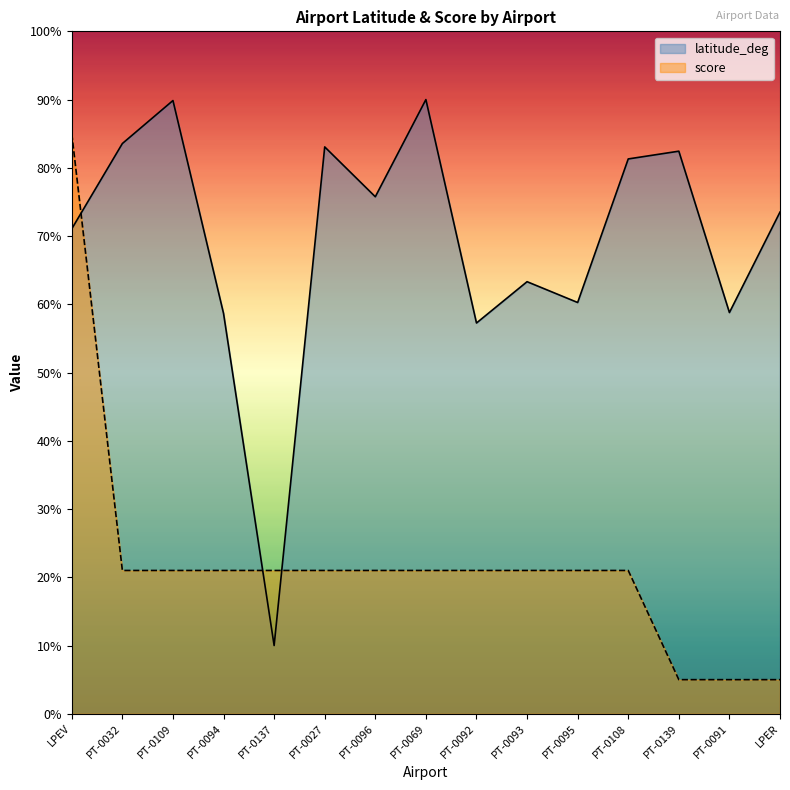

How many data points does each series have?

15